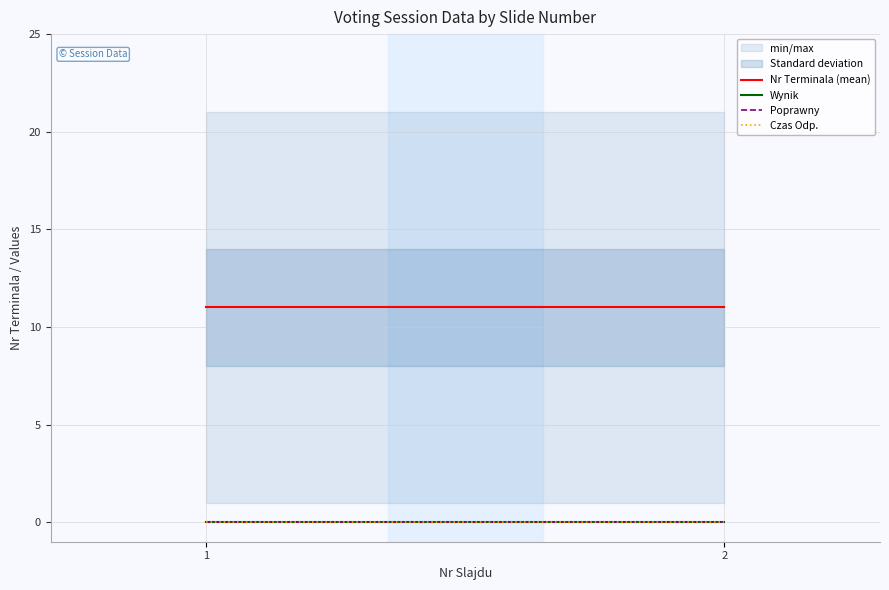

Which series changed the most between 1 and 2?

Nr Terminala (mean)